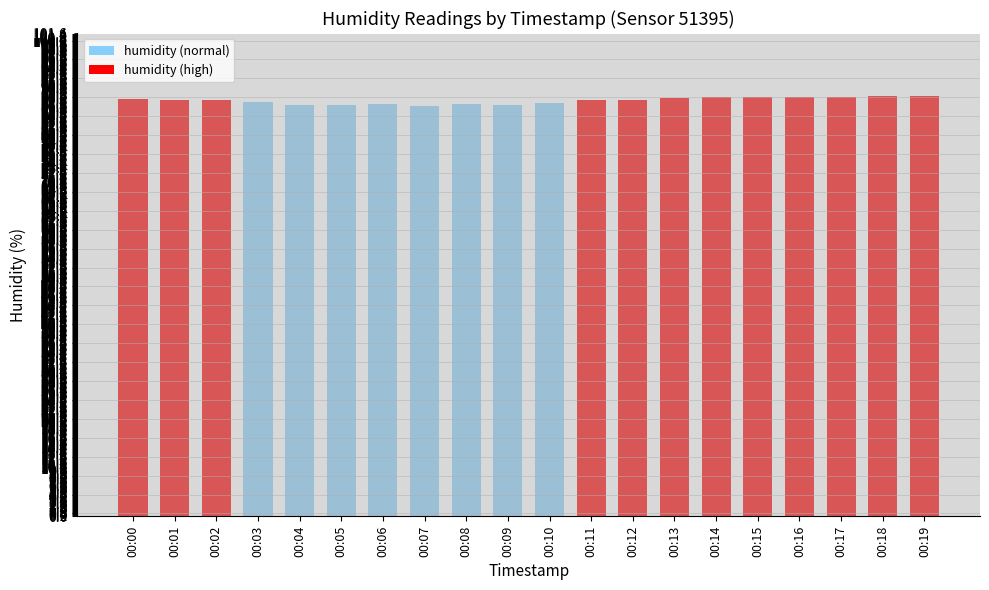

What is the value of the 18th bar from the left?

88.3